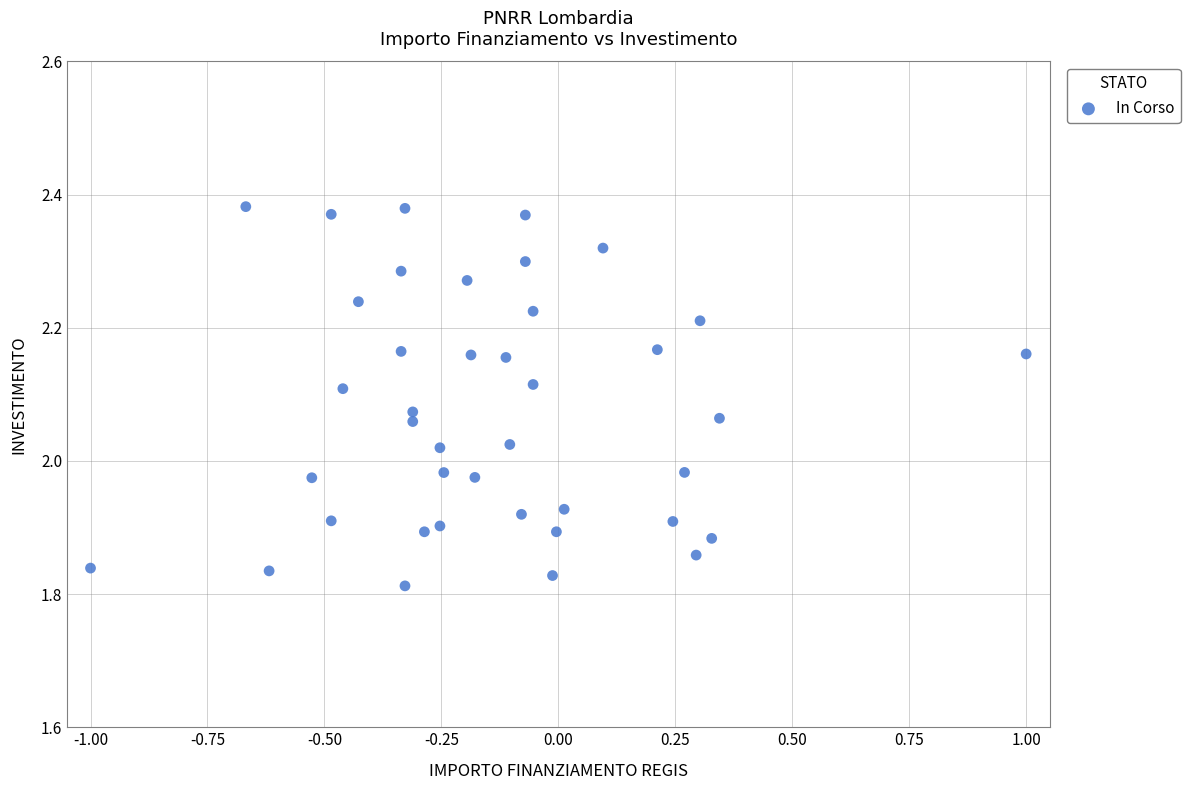

How many points are shown in the scatter plot?

40